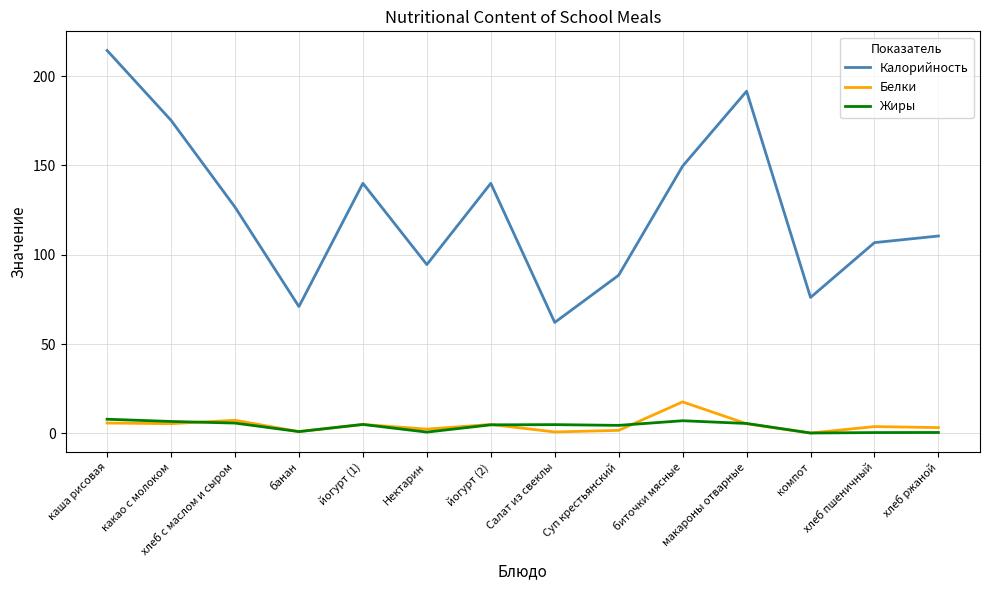

Rank the series by their maximum value, from highest to lowest.

Калорийность, Белки, Жиры